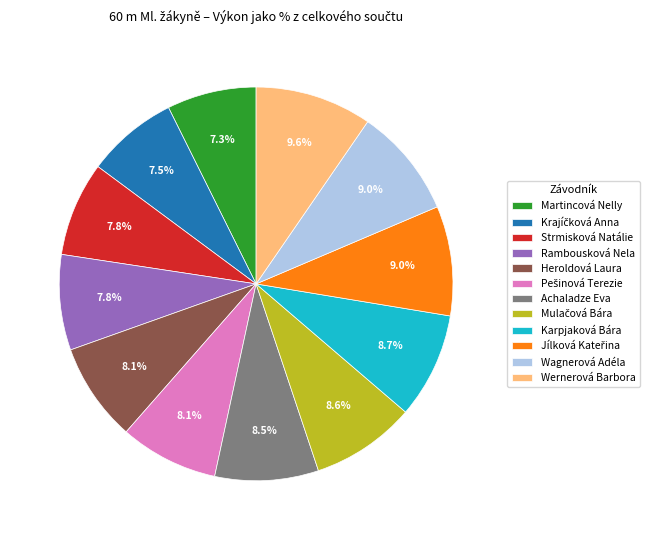

Approximately how many times larger is the value at Heroldová Laura compared to Karpjaková Bára?

0.9